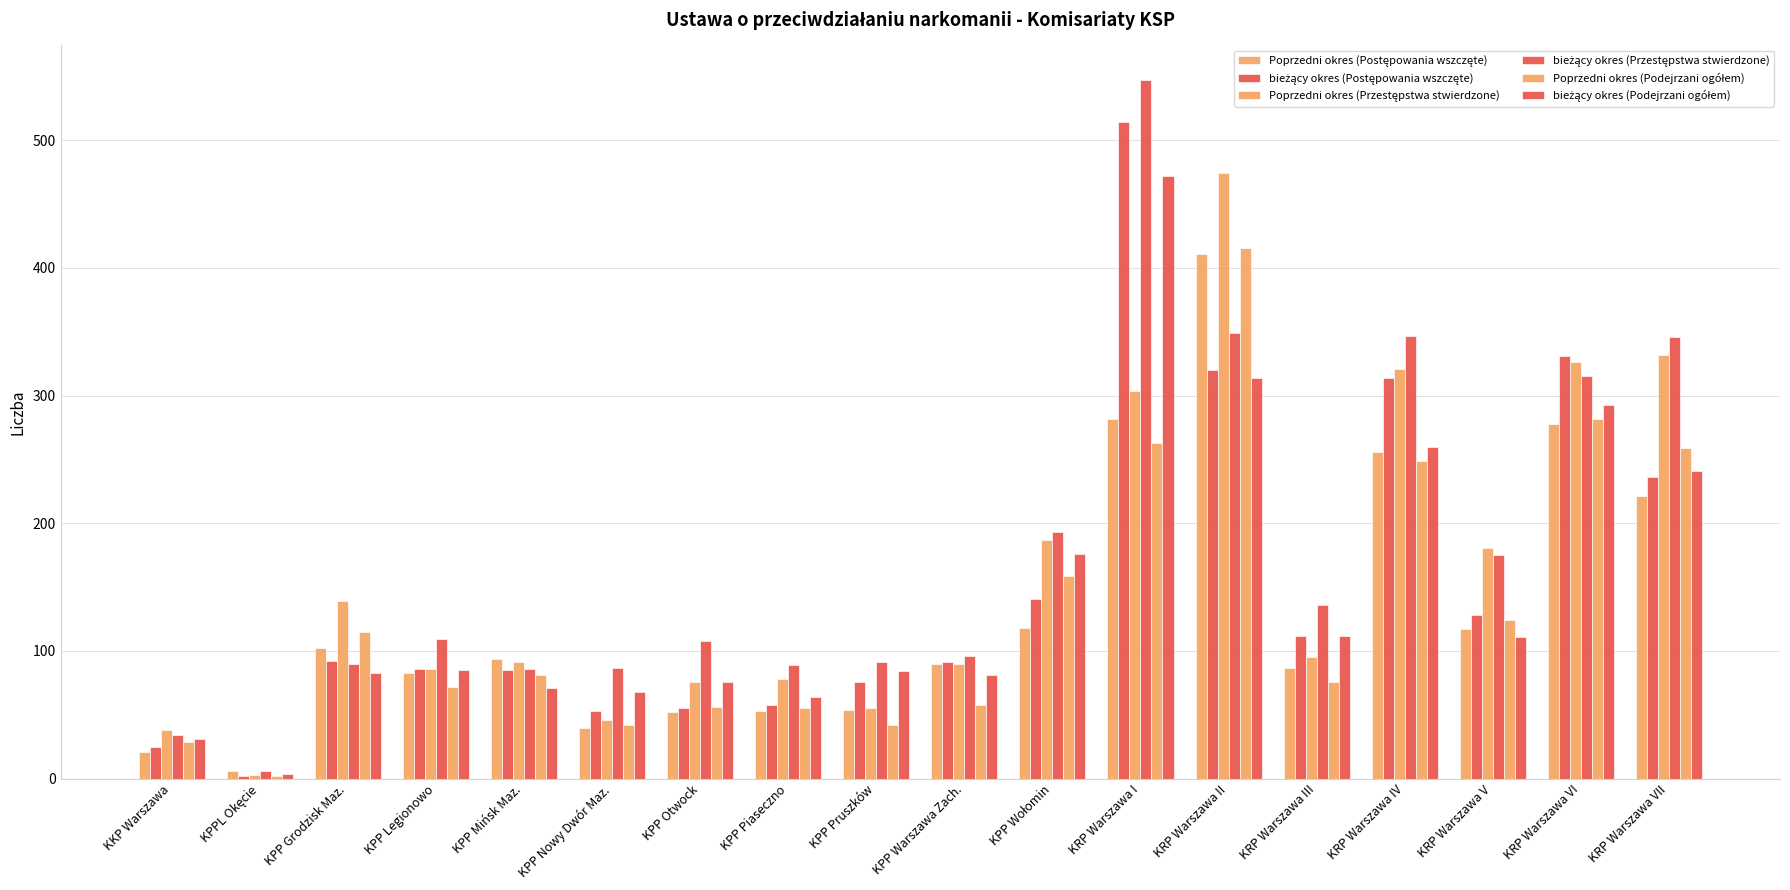

At KRP Warszawa III, list the series in order from smallest to largest.

Poprzedni okres (Podejrzani ogółem), Poprzedni okres (Postępowania wszczęte), Poprzedni okres (Przestępstwa stwierdzone), bieżący okres (Postępowania wszczęte), bieżący okres (Podejrzani ogółem), bieżący okres (Przestępstwa stwierdzone)